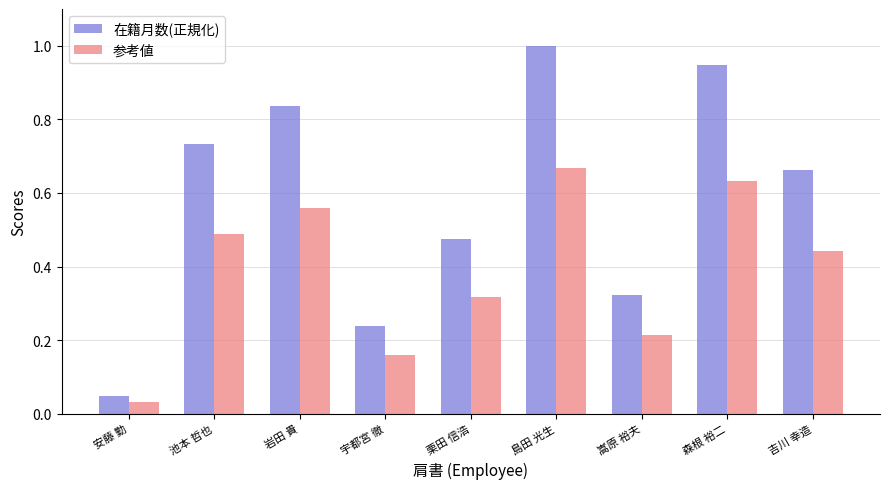

Rank the series by their average value, from highest to lowest.

在籍月数(正規化), 参考値